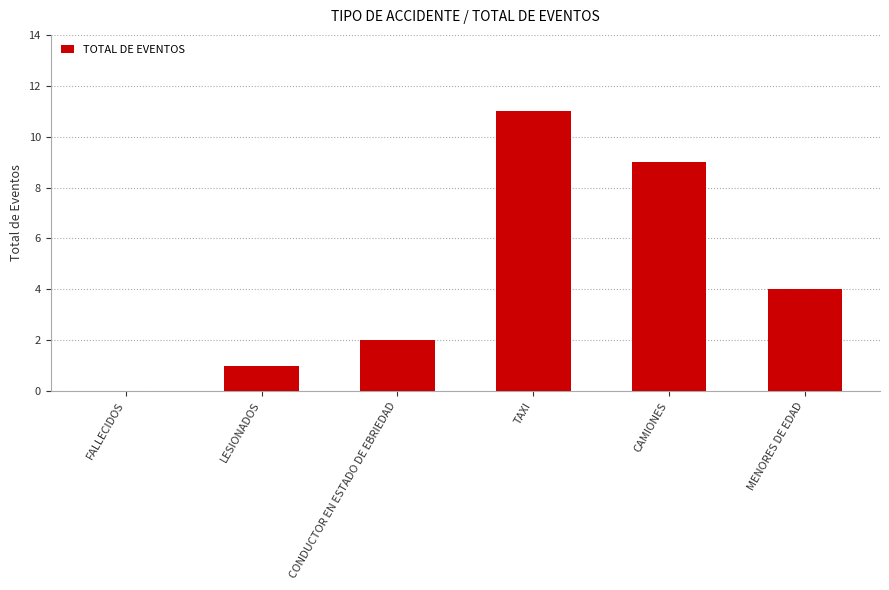

The chart shows a value of 3 at CONDUCTOR EN ESTADO DE EBRIEDAD. True or false?

False